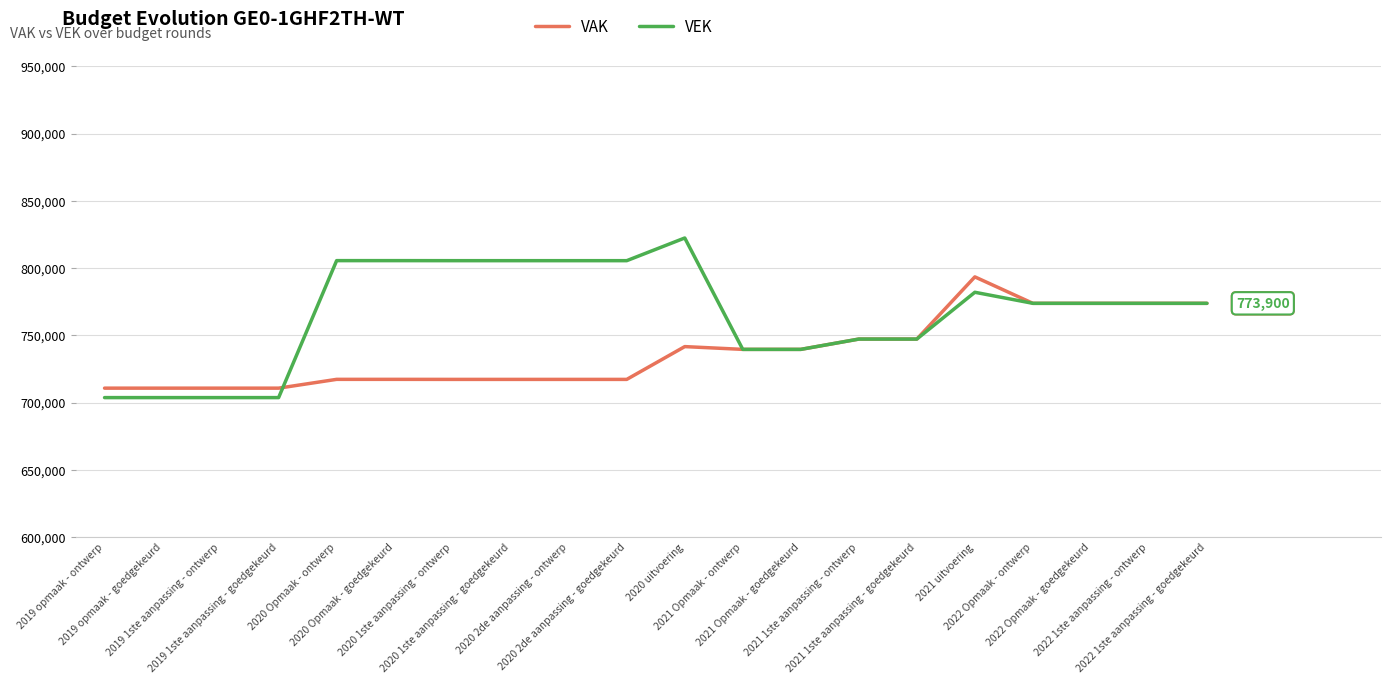

Is the value of VAK at 2019 1ste aanpassing - goedgekeurd greater than the value of VEK at 2019 1ste aanpassing - ontwerp?

Yes